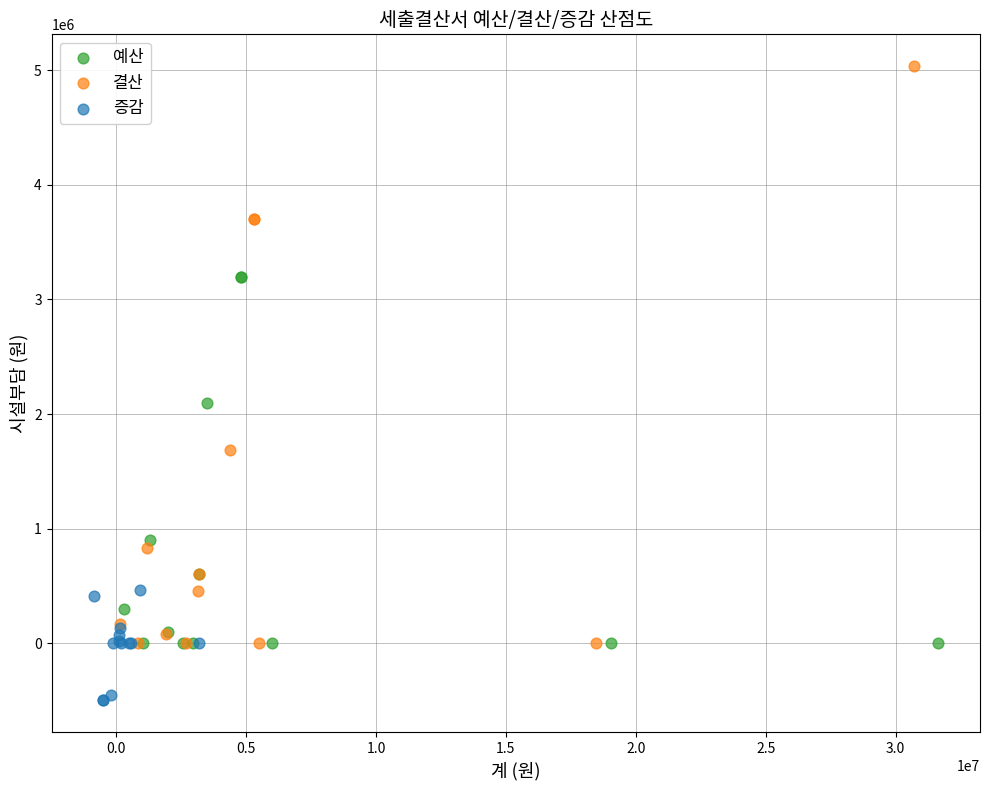

Which series contains the highest Y value?

결산